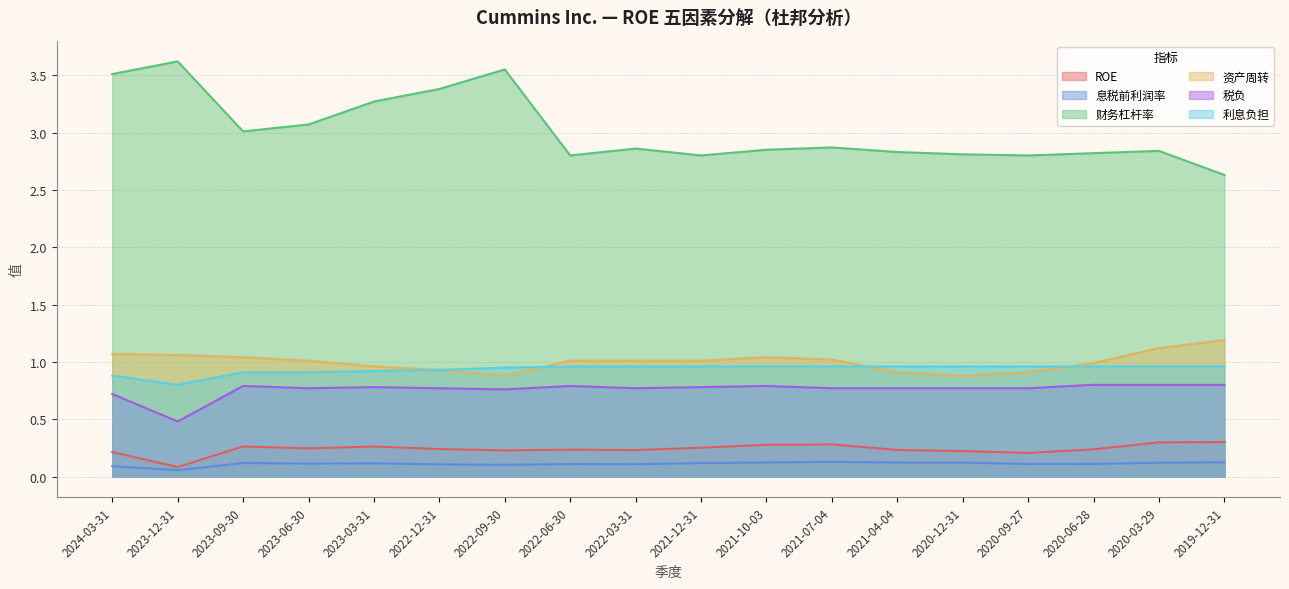

Does the chart display data point markers on the line(s)?

No